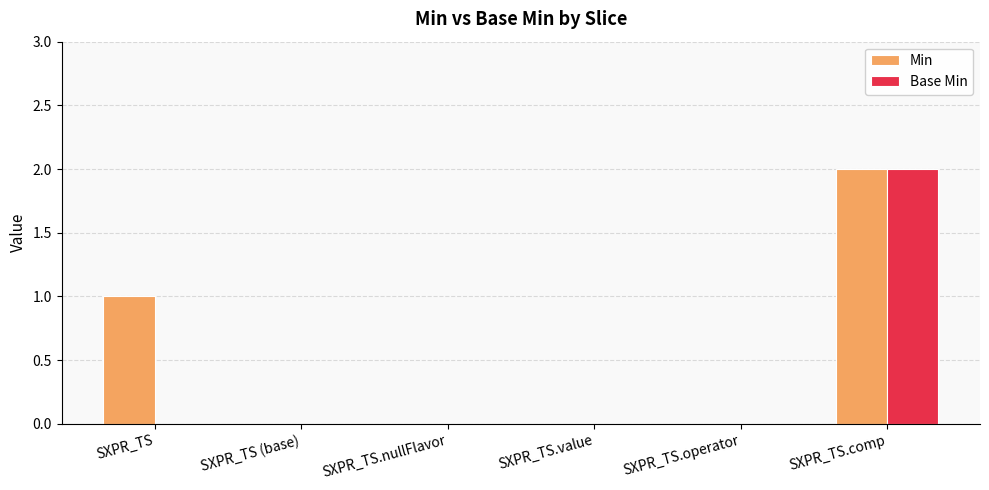

How many Base Min values are between 0 and 1?

5